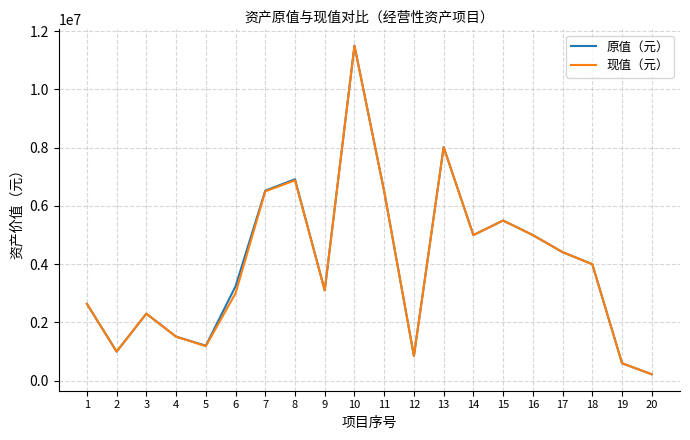

Is the value of 原值（元） at 7 greater than the value of 现值（元） at 3?

Yes